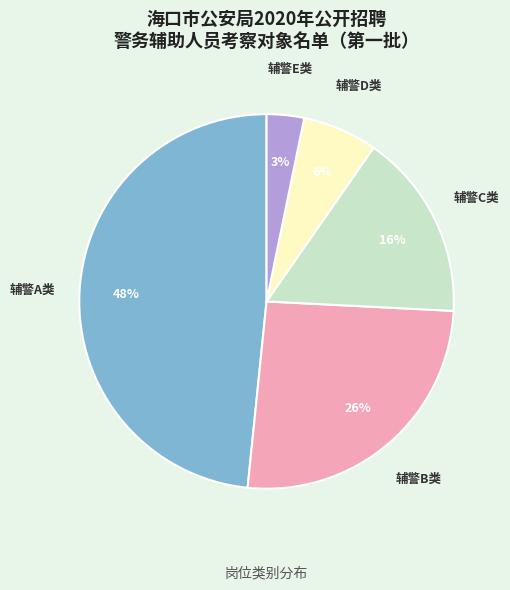

Combined, do 辅警C类 and 辅警A类 account for over 50%?

Yes